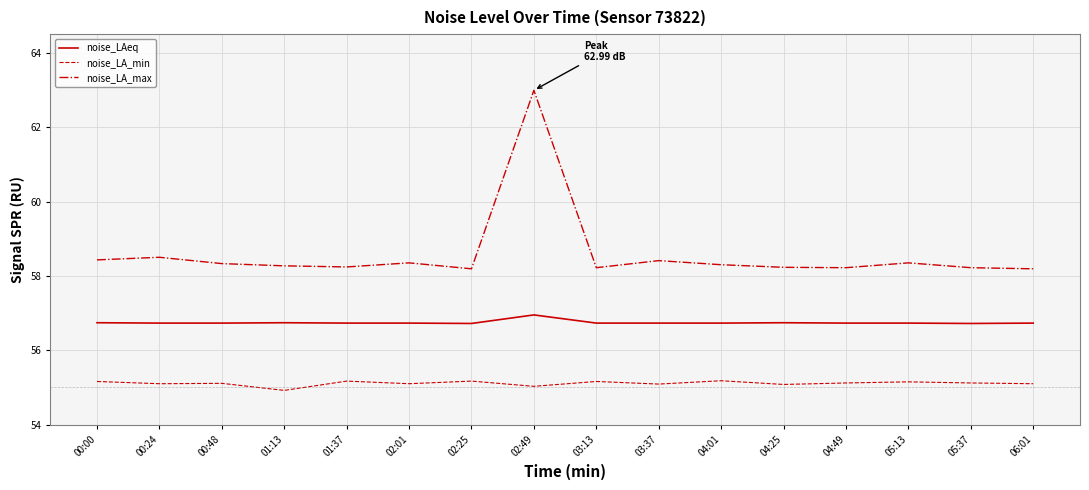

List the series in order of their overall mean, lowest first.

noise_LA_min, noise_LAeq, noise_LA_max